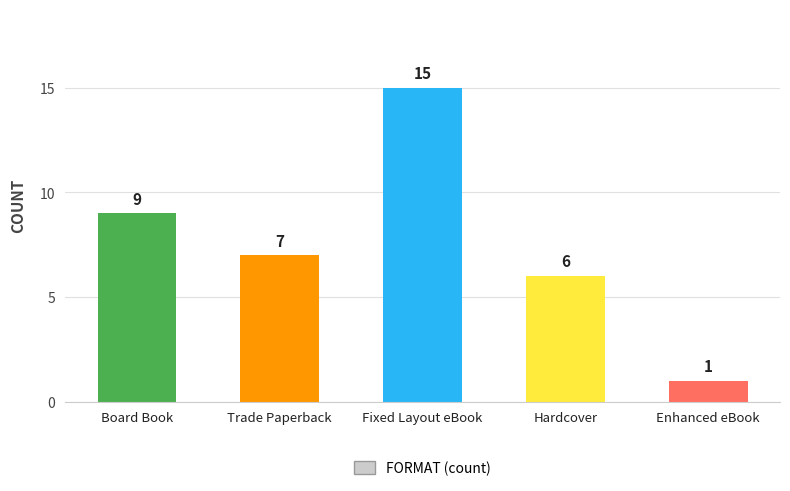

Which category has the lowest value across all series?

Enhanced eBook